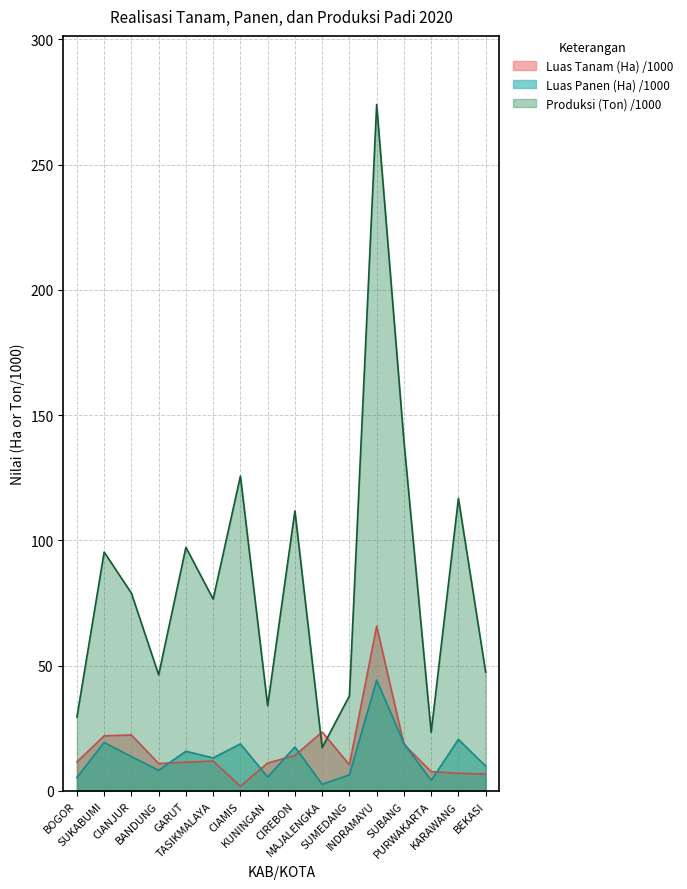

Rank the series by their maximum value, from lowest to highest.

Luas Panen (Ha) /1000, Luas Tanam (Ha) /1000, Produksi (Ton) /1000